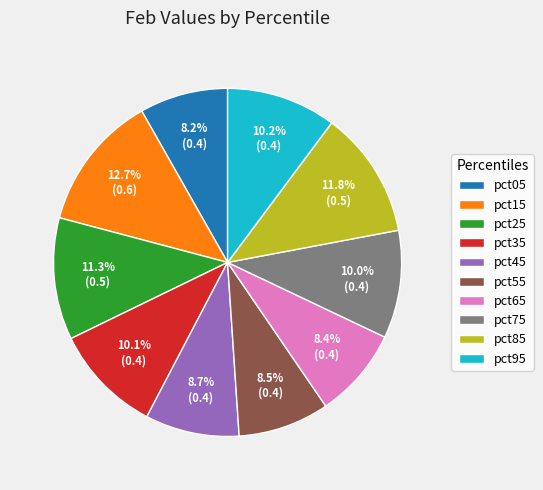

Is pct55 the majority of the pie?

No